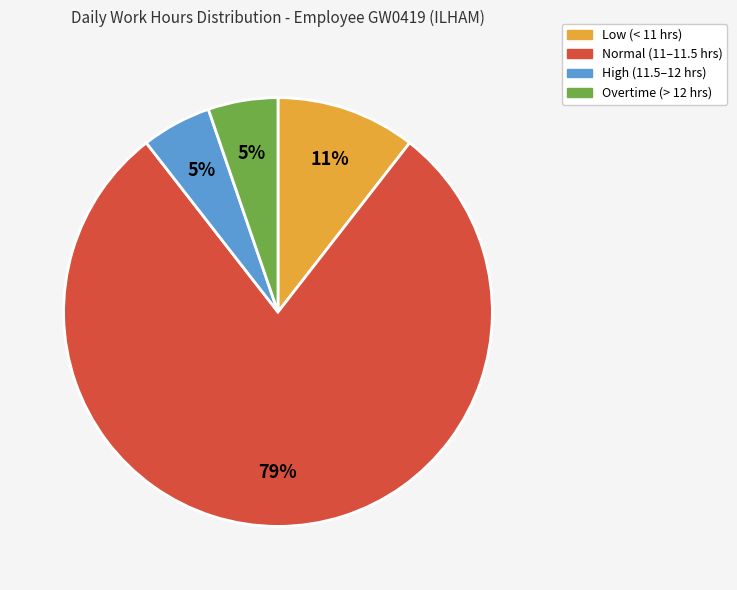

Is there any slice that represents more than half of the pie?

Yes